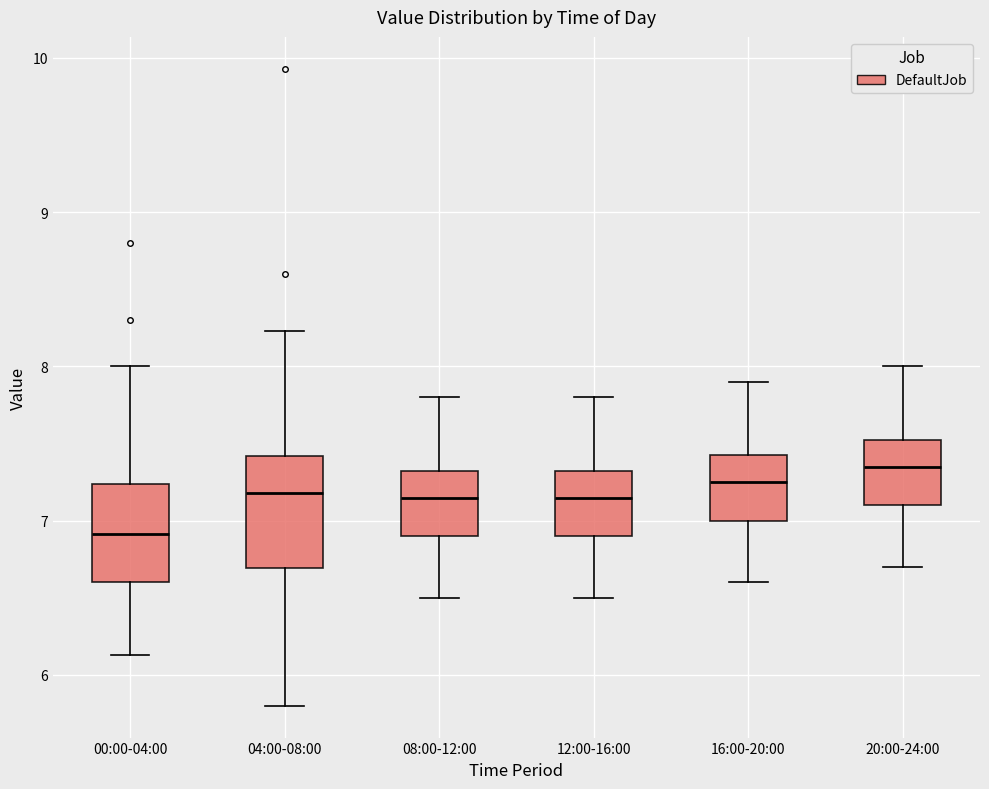

Reading left to right, transcribe this box plot: for each box, give where its median line is, the range the box spans, and where its two whiskers end, as read against the y-axis. The values are not printed on the chart, so give them approximately, as read against the axis.

00:00-04:00: median 6.9, box 6.6 to 7.2, whiskers 6.1 to 8.0
04:00-08:00: median 7.2, box 6.7 to 7.4, whiskers 5.8 to 8.2
08:00-12:00: median 7.2, box 6.9 to 7.3, whiskers 6.5 to 7.8
12:00-16:00: median 7.2, box 6.9 to 7.3, whiskers 6.5 to 7.8
16:00-20:00: median 7.3, box 7.0 to 7.4, whiskers 6.6 to 7.9
20:00-24:00: median 7.4, box 7.1 to 7.5, whiskers 6.7 to 8.0